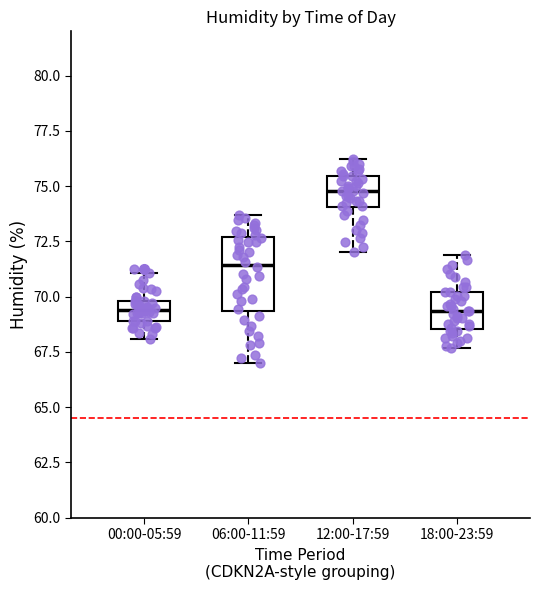

Reading left to right, transcribe this box plot: for each box, give where its median line is, the range the box spans, and where its two whiskers end, as read against the y-axis. The values are not printed on the chart, so give them approximately, as read against the axis.

00:00-05:59: median 69.5, box 69.0 to 70.0, whiskers 68.0 to 71.0
06:00-11:59: median 71.5, box 69.5 to 72.5, whiskers 67.0 to 73.5
12:00-17:59: median 75.0, box 74.0 to 75.5, whiskers 72.0 to 76.0
18:00-23:59: median 69.5, box 68.5 to 70.0, whiskers 67.5 to 72.0